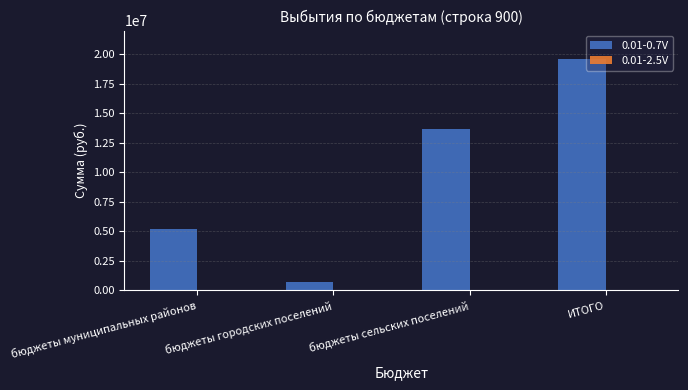

Which label corresponds to the largest value in the chart?

ИТОГО